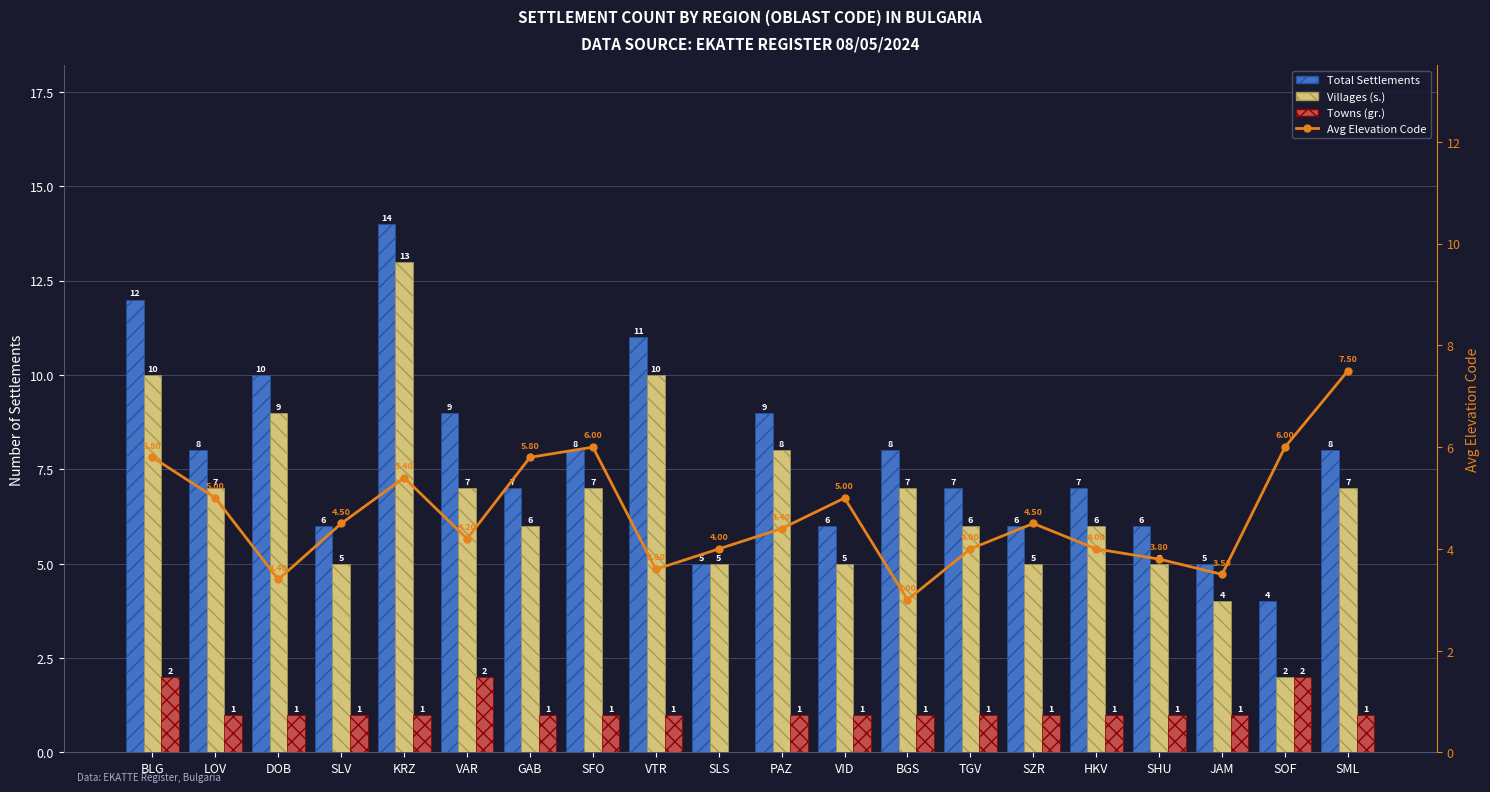

How many distinct data groups are displayed?

4